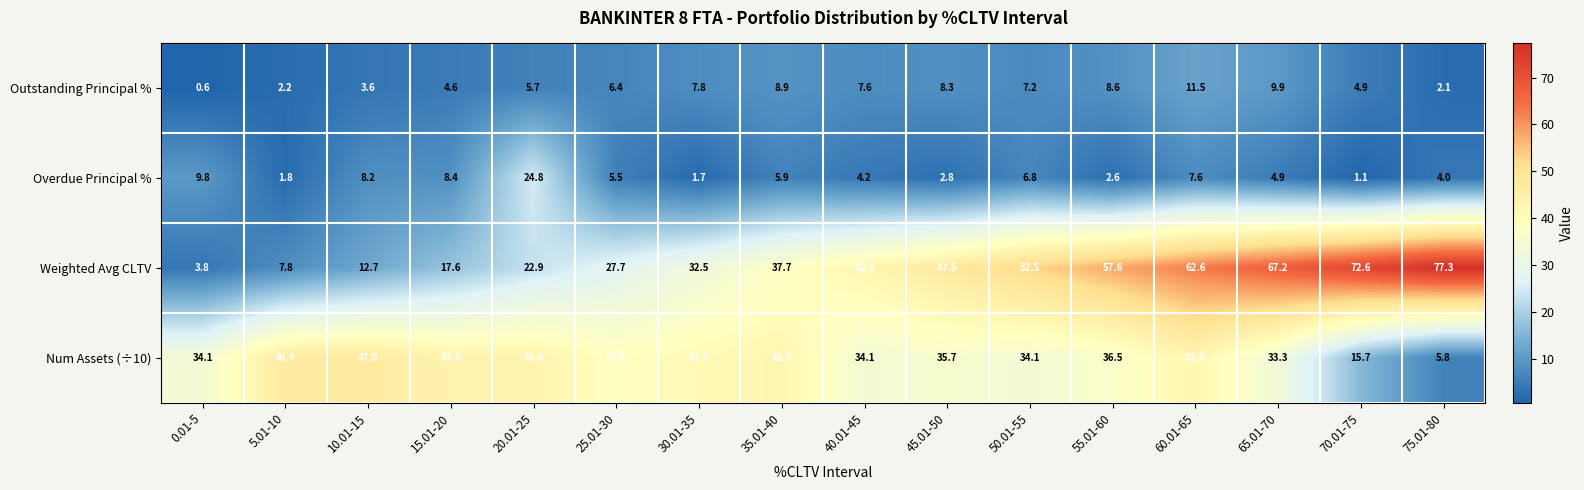

What is the difference between the maximum and minimum values in the Weighted Avg CLTV series?

73.5